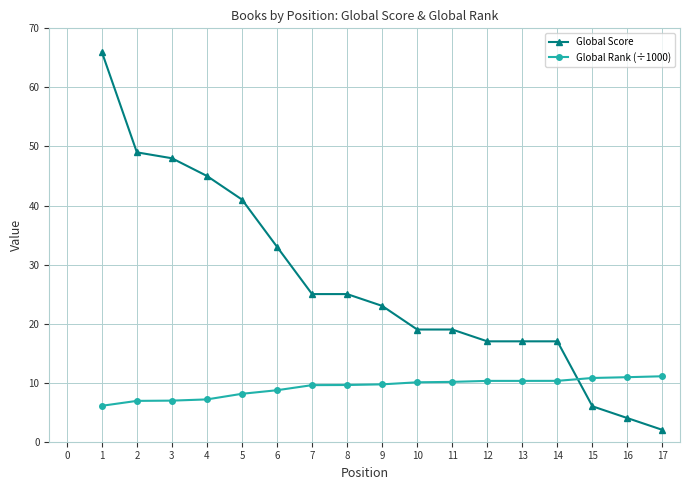

Which series has the widest spread of values?

Global Score